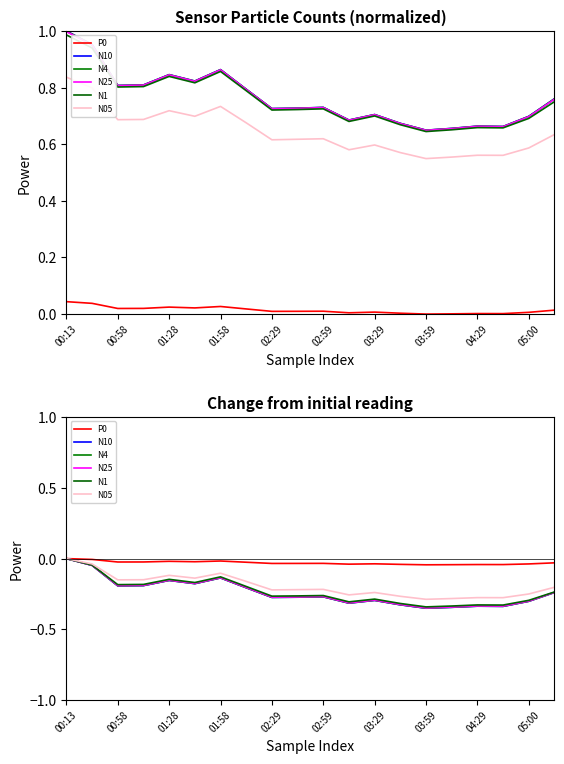

Reading left to right, extract all data points from this chart.

P0: 0.0	-0.0	-0.0	-0.0	-0.0	-0.0	-0.0	-0.0	-0.0	-0.0	-0.0	-0.0	-0.0	-0.0	-0.0	-0.0	-0.0	-0.0	-0.0	-0.0
N10: 0.0	-0.0	-0.2	-0.2	-0.2	-0.2	-0.1	-0.2	-0.3	-0.3	-0.3	-0.3	-0.3	-0.3	-0.4	-0.3	-0.3	-0.3	-0.3	-0.2
N4: 0.0	-0.0	-0.2	-0.2	-0.2	-0.2	-0.1	-0.2	-0.3	-0.3	-0.3	-0.3	-0.3	-0.3	-0.4	-0.3	-0.3	-0.3	-0.3	-0.2
N25: 0.0	-0.0	-0.2	-0.2	-0.2	-0.2	-0.1	-0.2	-0.3	-0.3	-0.3	-0.3	-0.3	-0.3	-0.3	-0.3	-0.3	-0.3	-0.3	-0.2
N1: 0.0	-0.0	-0.2	-0.2	-0.1	-0.2	-0.1	-0.2	-0.3	-0.3	-0.3	-0.3	-0.3	-0.3	-0.3	-0.3	-0.3	-0.3	-0.3	-0.2
N05: 0.0	-0.0	-0.2	-0.1	-0.1	-0.1	-0.1	-0.2	-0.2	-0.2	-0.2	-0.3	-0.2	-0.3	-0.3	-0.3	-0.3	-0.3	-0.3	-0.2